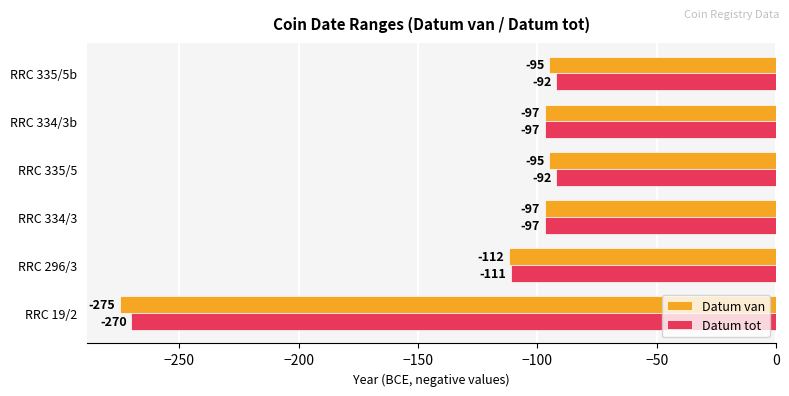

What is the difference between the maximum and second lowest values in the Datum van series?

17